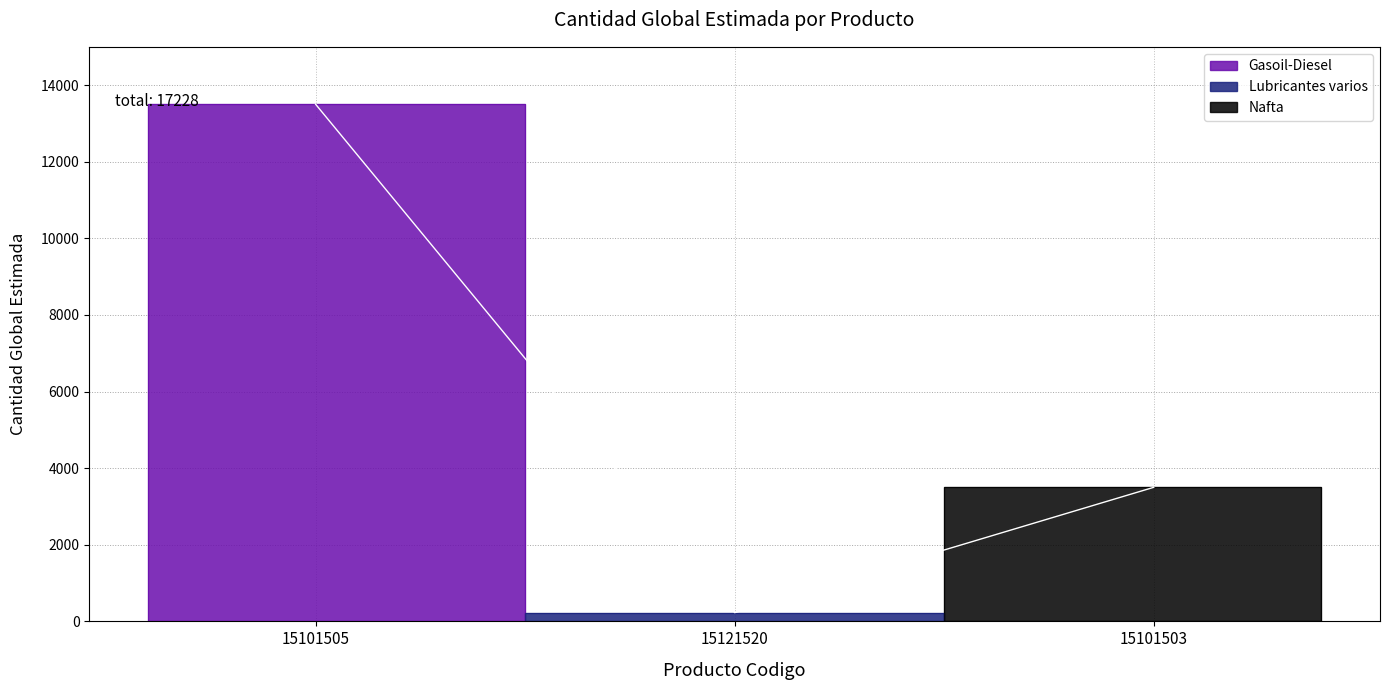

What is the greatest value displayed?

13500